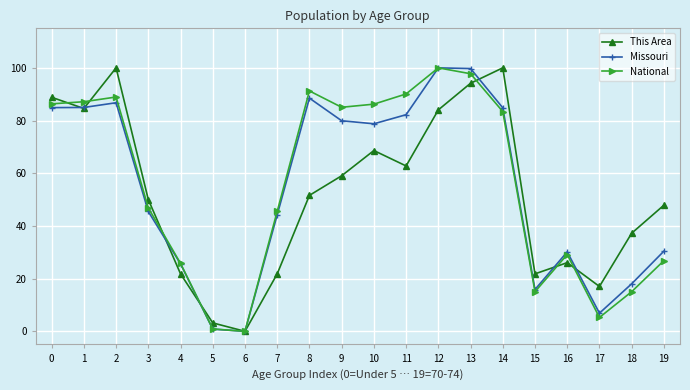

How many distinct data groups are displayed?

3